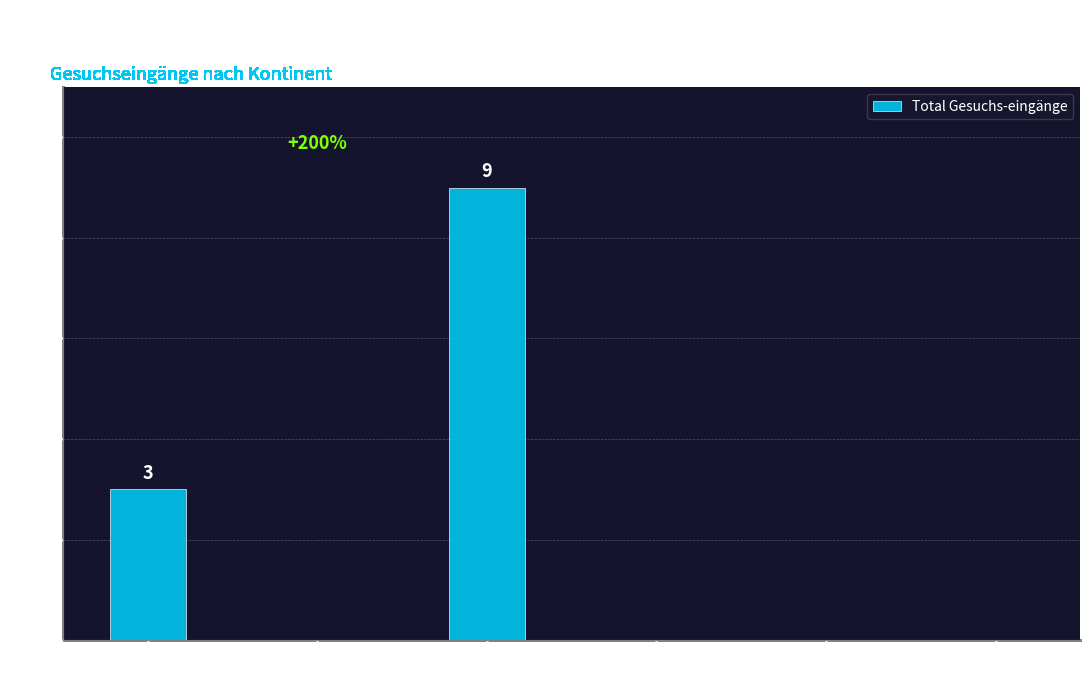

Does the chart contain stacked bars?

No